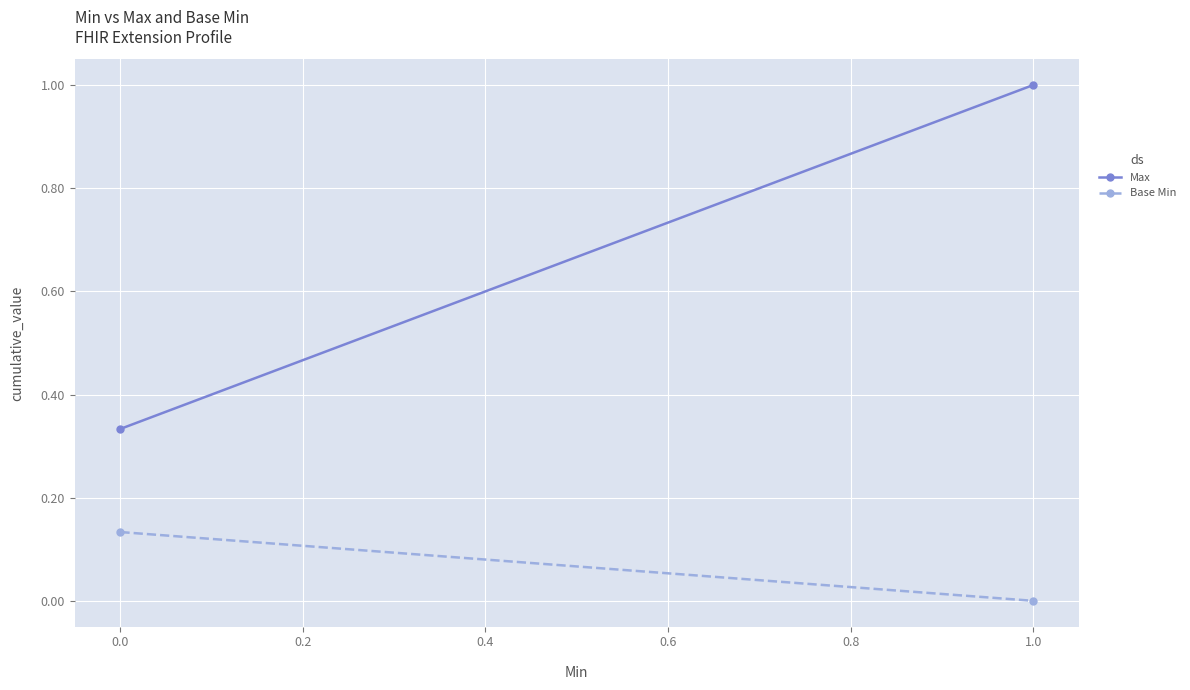

How many categories are shown in the chart?

2